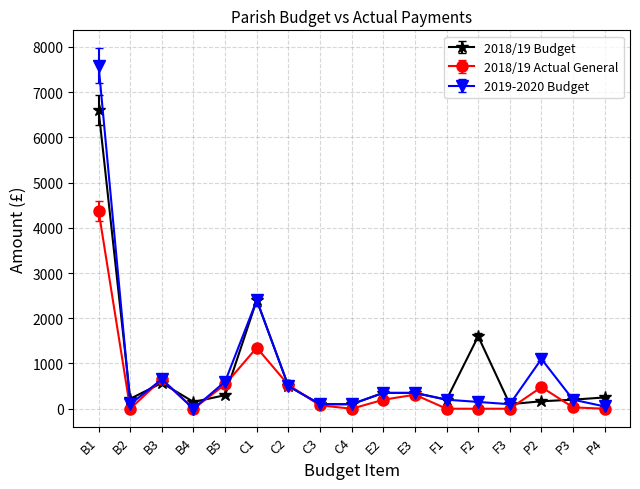

At F2, list the series in order from largest to smallest.

2018/19 Budget, 2019-2020 Budget, 2018/19 Actual General